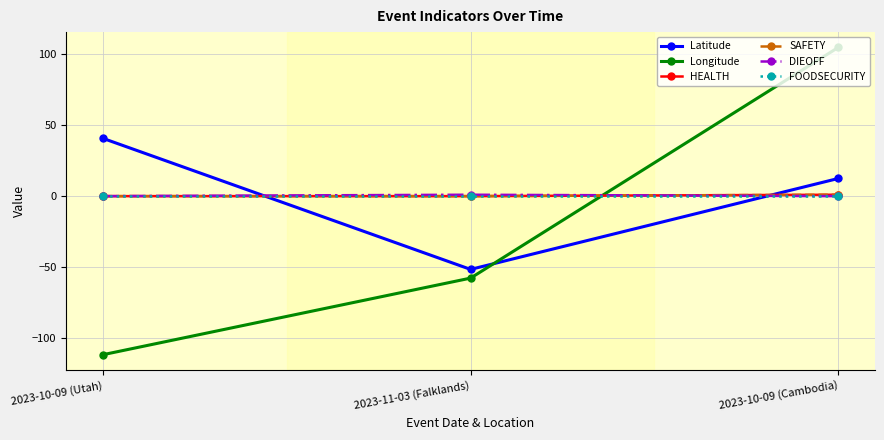

The HEALTH series shows 0.3 at 2023-10-09 (Utah). True or false?

False